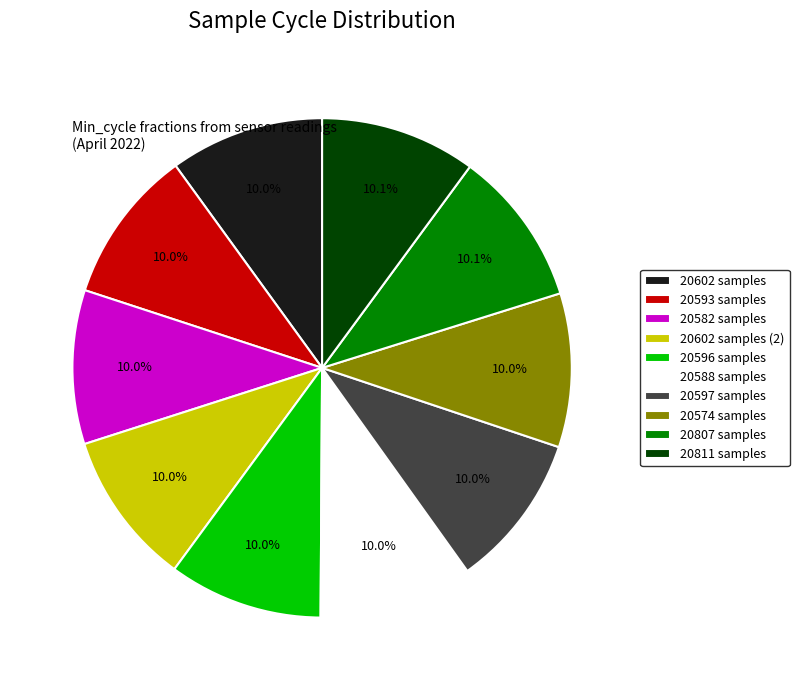

How many segments does this pie chart have?

10